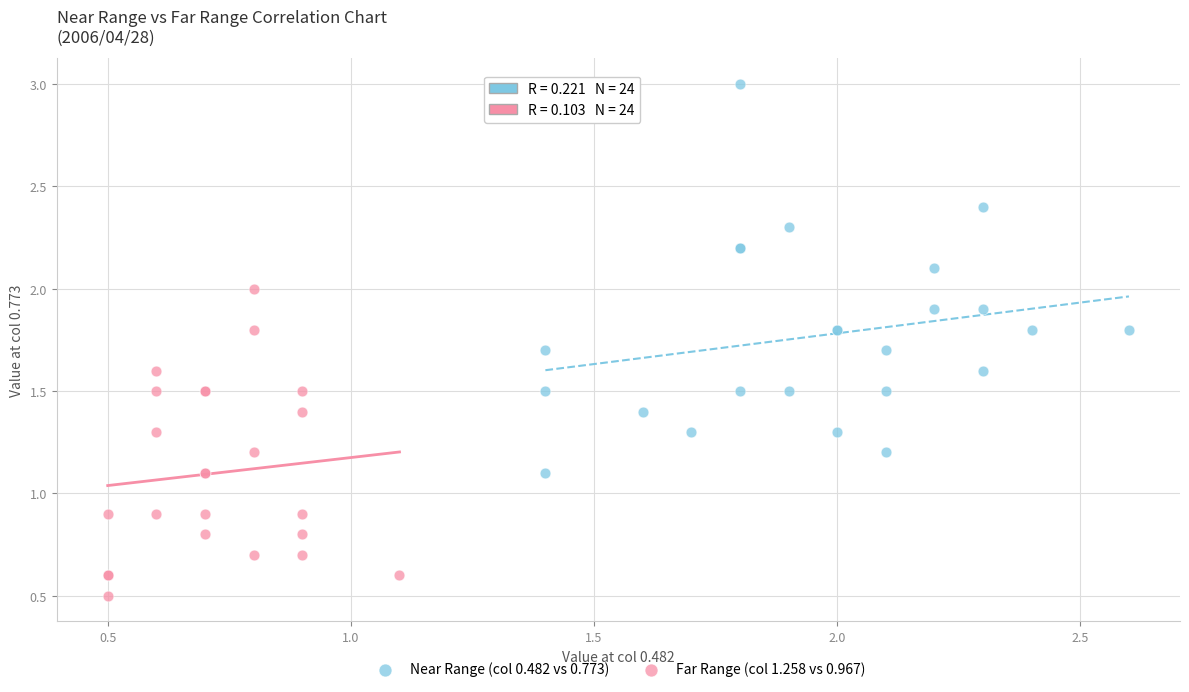

Which series contains the lowest Y value?

Far Range (col 1.258 vs 0.967)